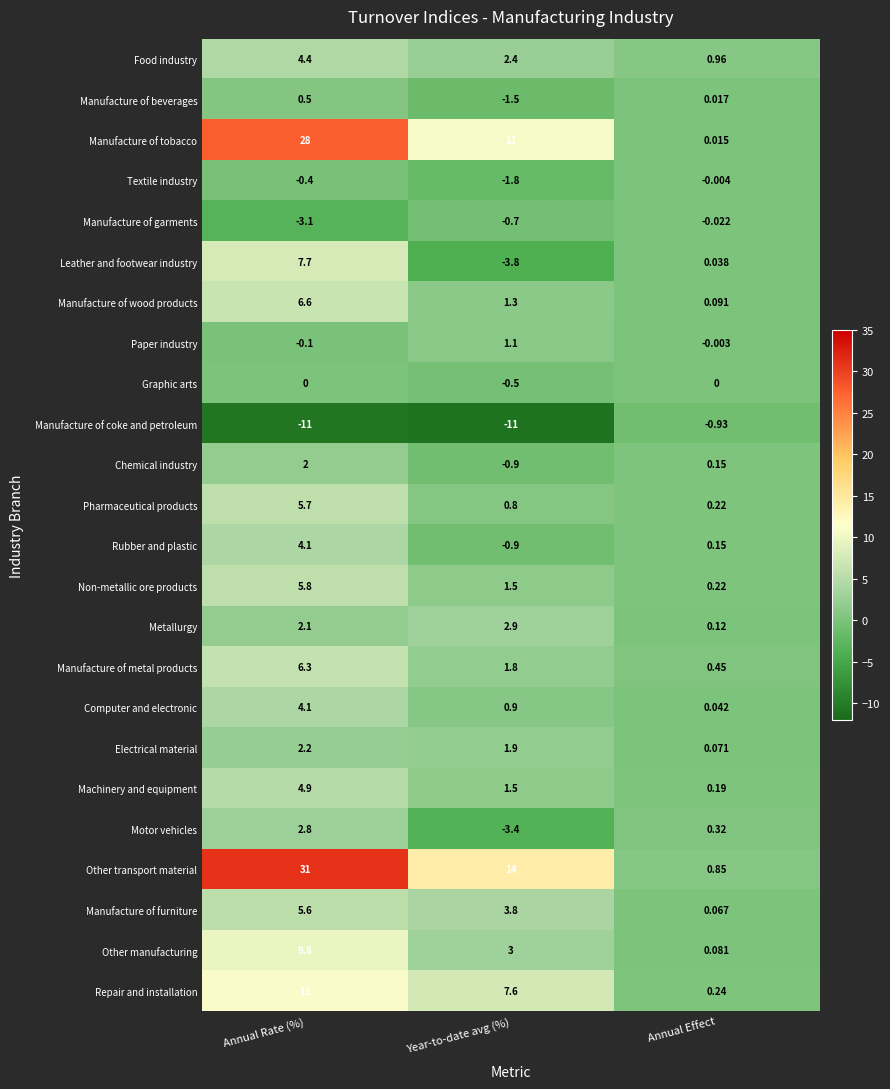

At which label does Non-metallic ore products reach its peak?

Annual Rate (%)